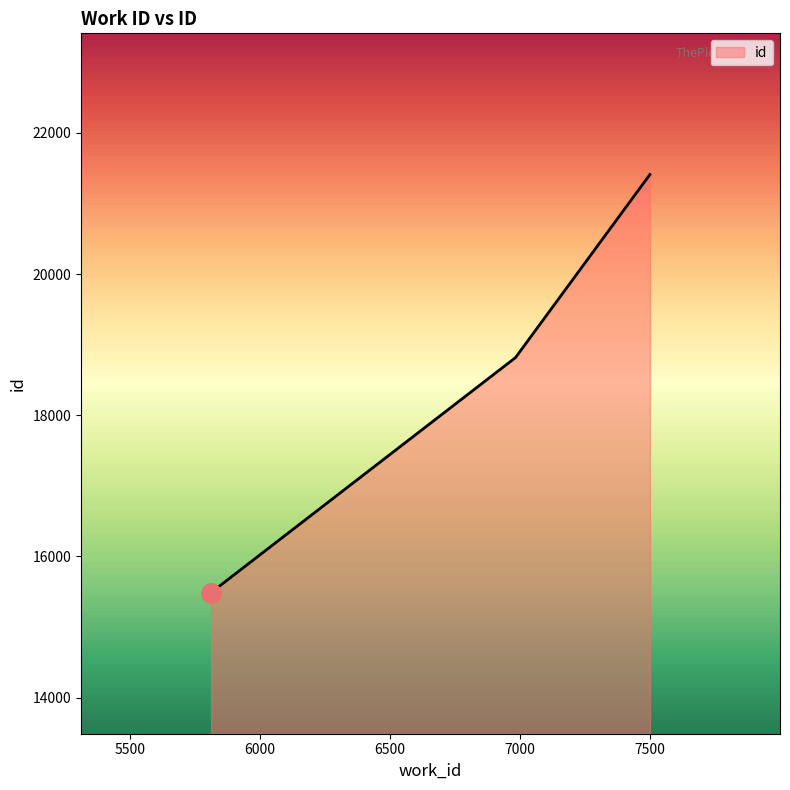

What is the sum of all values?

55712